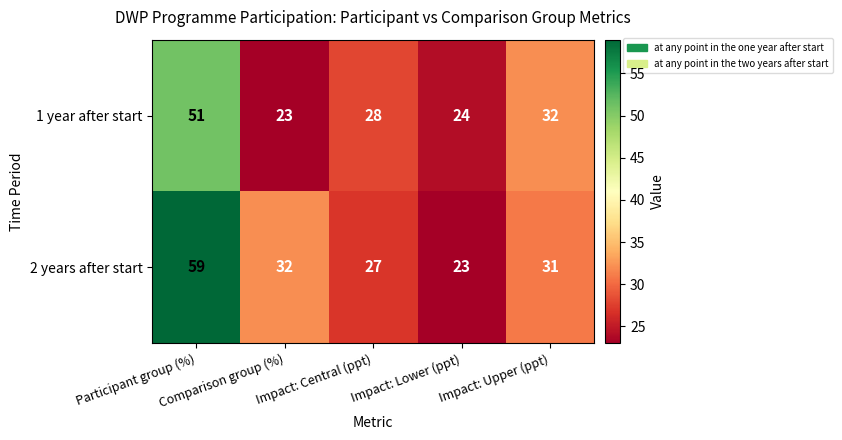

What is the difference between the second highest and second lowest values in the 1 year after start series?

8